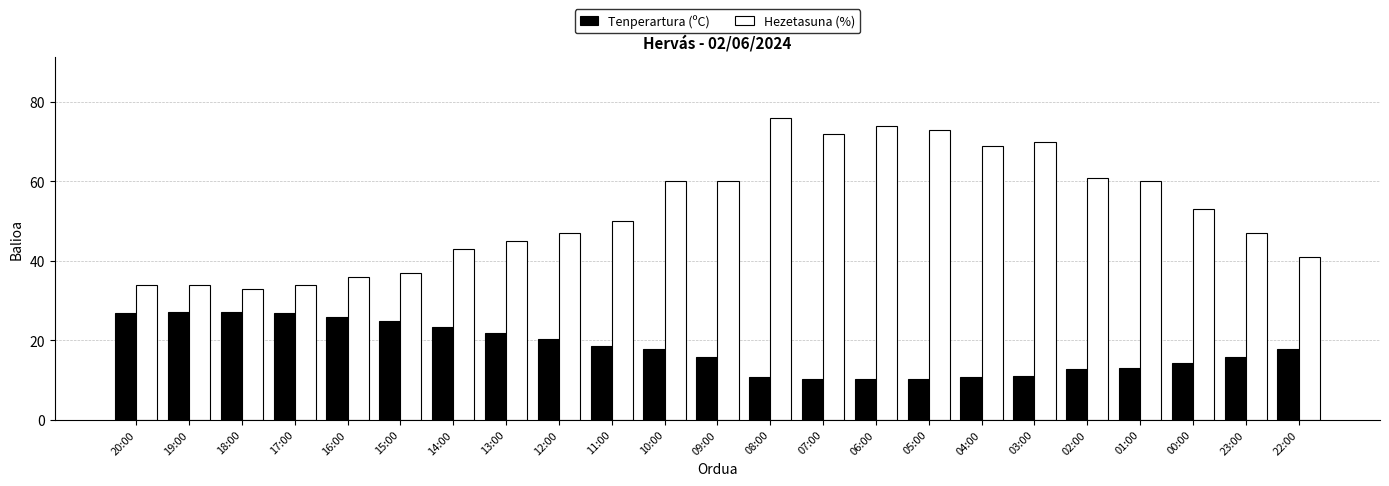

What is the maximum value for Tenperartura (ºC)?

27.2